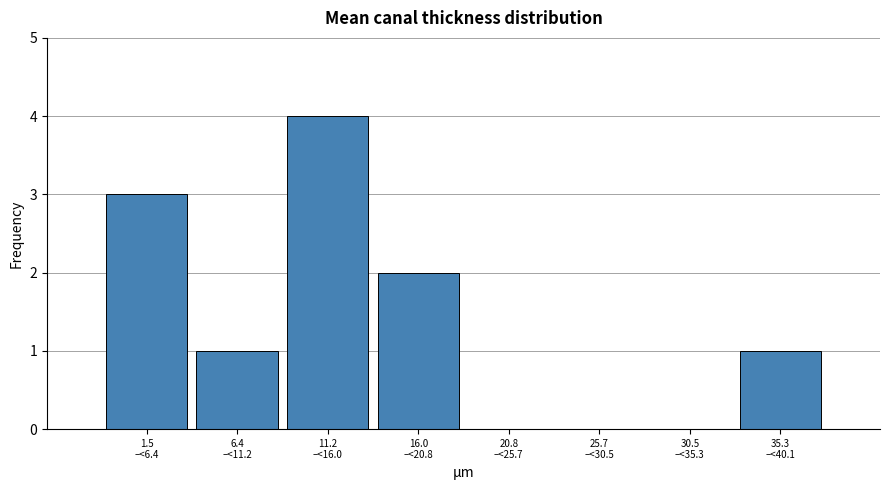

What is the maximum value shown in the chart?

4